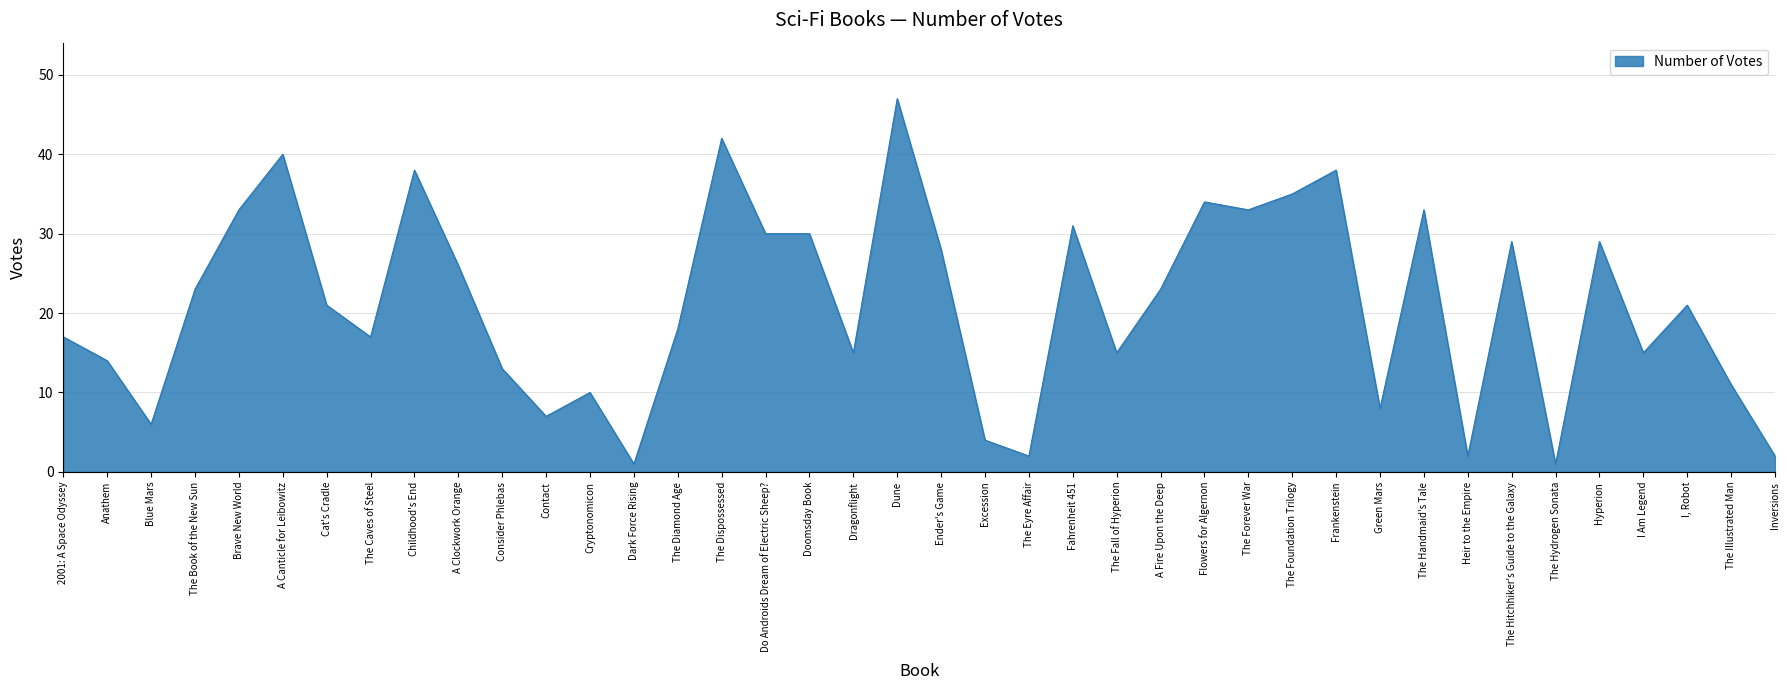

Is it true that the value at Inversions is 4?

False